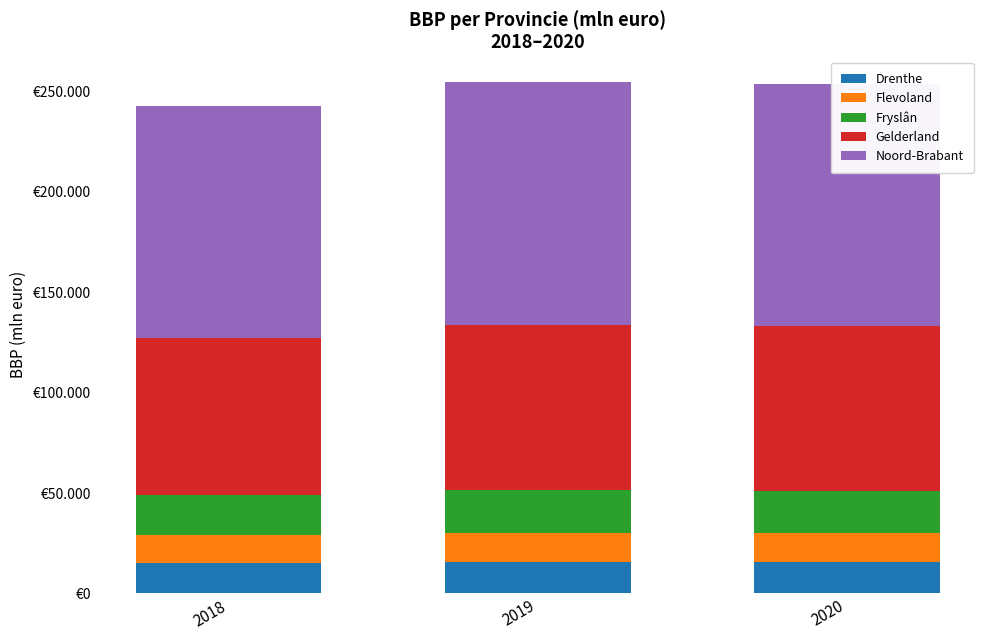

Are the bars horizontal?

No